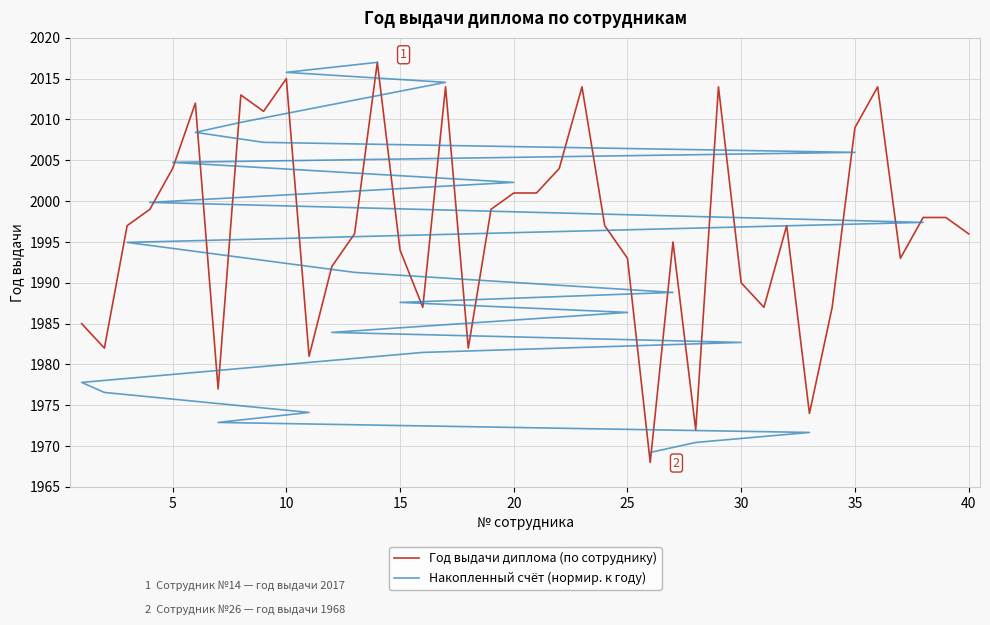

What value does the data have at 8?

2013